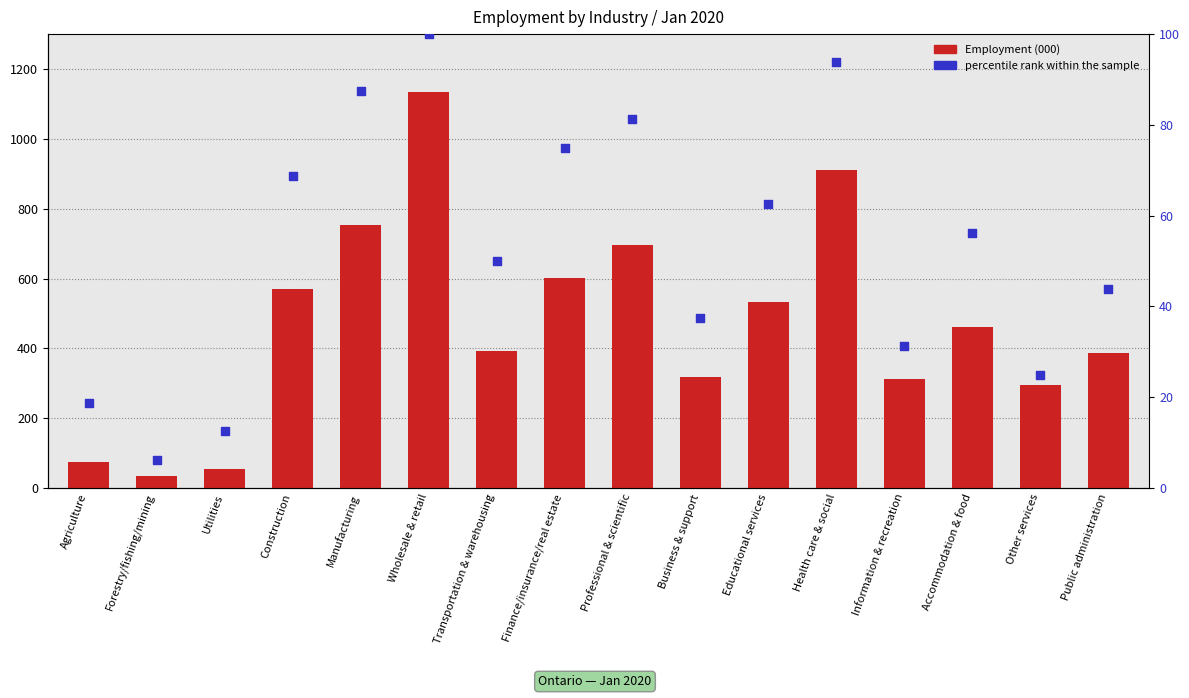

Which series reaches the maximum Y coordinate?

Employment (000)